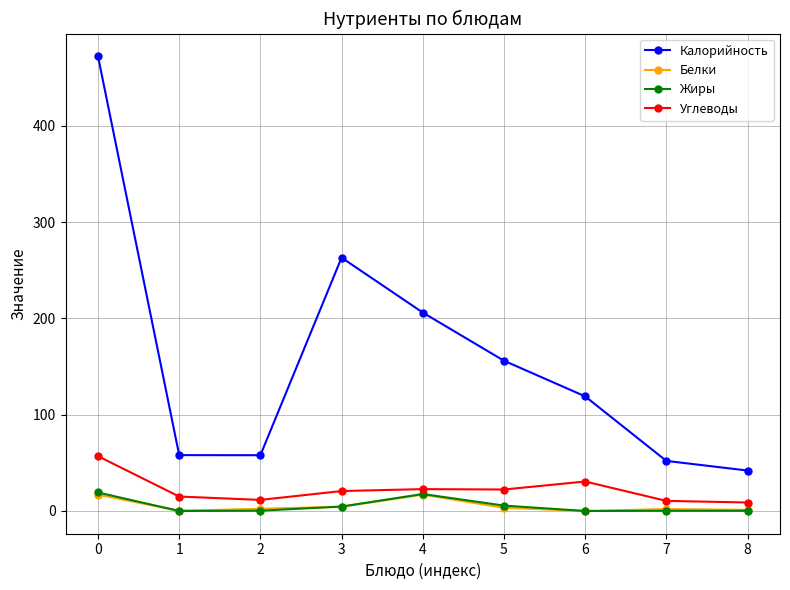

How many data points does each series have?

9